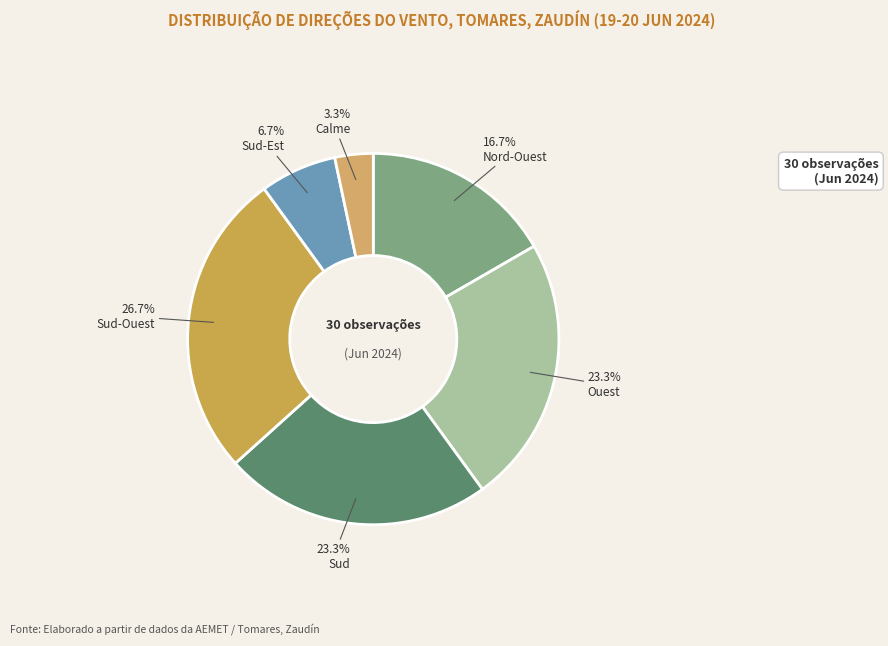

What is the change in value from Nord-Ouest to Sud?

+2